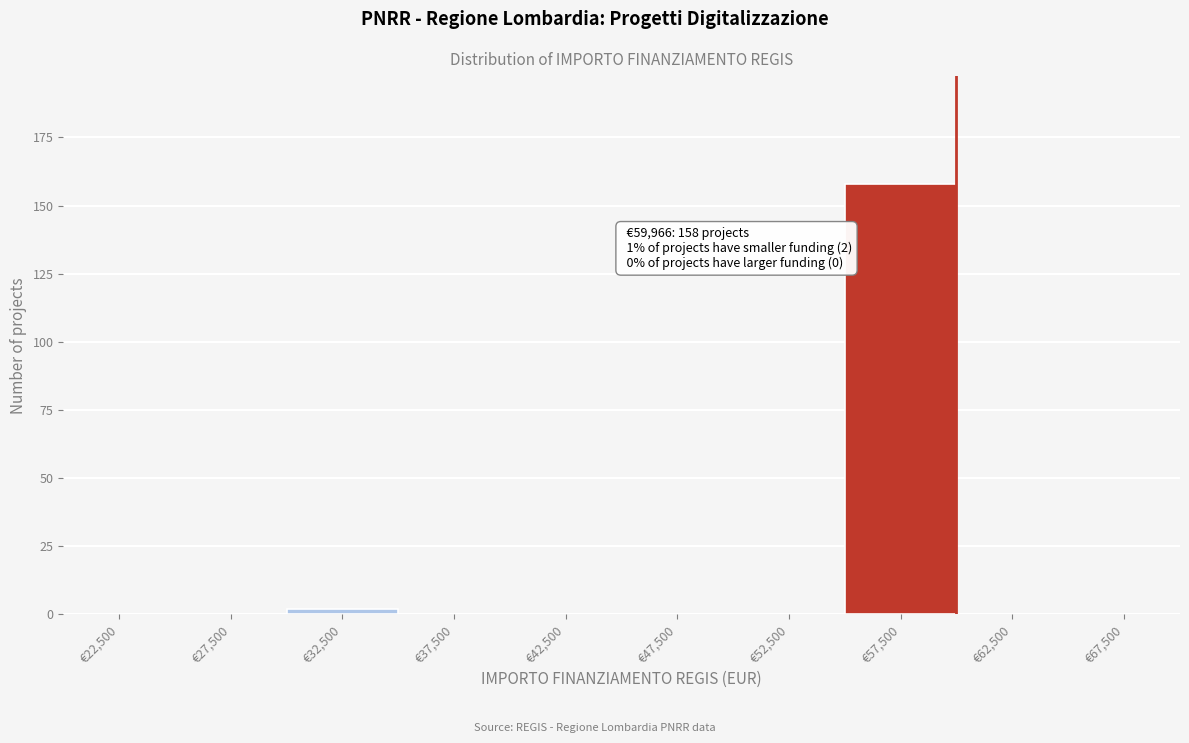

Which range on the x-axis has the tallest bar?

55000 to 60000